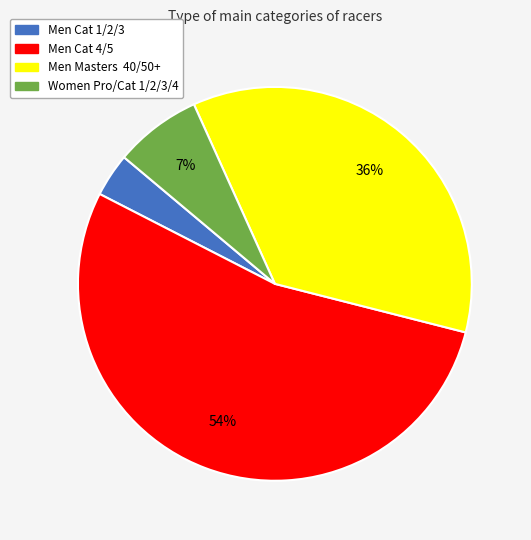

To the nearest percent, what portion does Women Pro/Cat 1/2/3/4 represent?

7%